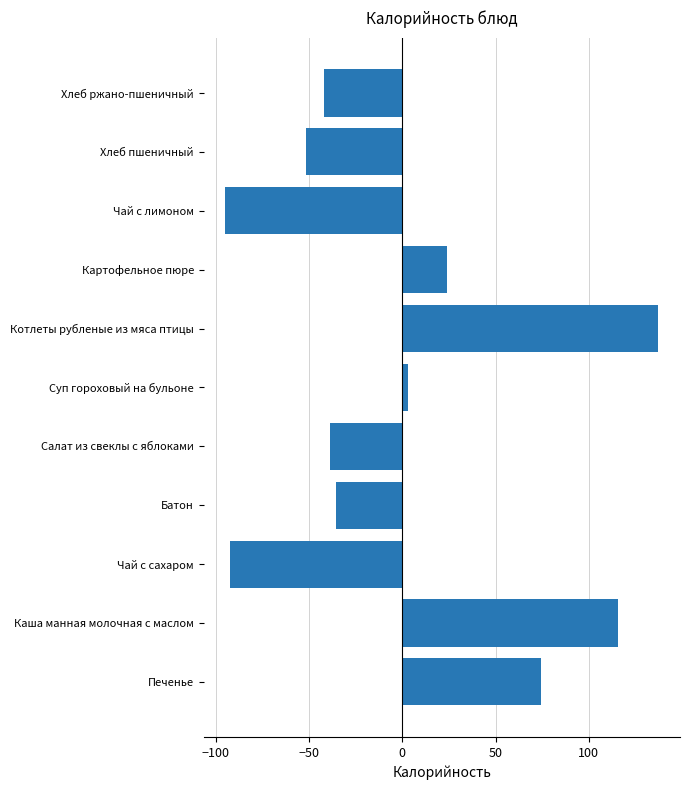

Reading bottom to top, list all the values displayed in this chart.

Печенье=74.5	Каша манная молочная с маслом=115.9	Чай с сахаром=-92.2	Батон=-35.5	Салат из свеклы с яблоками=-38.9	Суп гороховый на бульоне=3.1	Котлеты рубленые из мяса птицы=137.2	Картофельное пюре=24.1	Чай с лимоном=-94.8	Хлеб пшеничный=-51.5	Хлеб ржано-пшеничный=-41.9